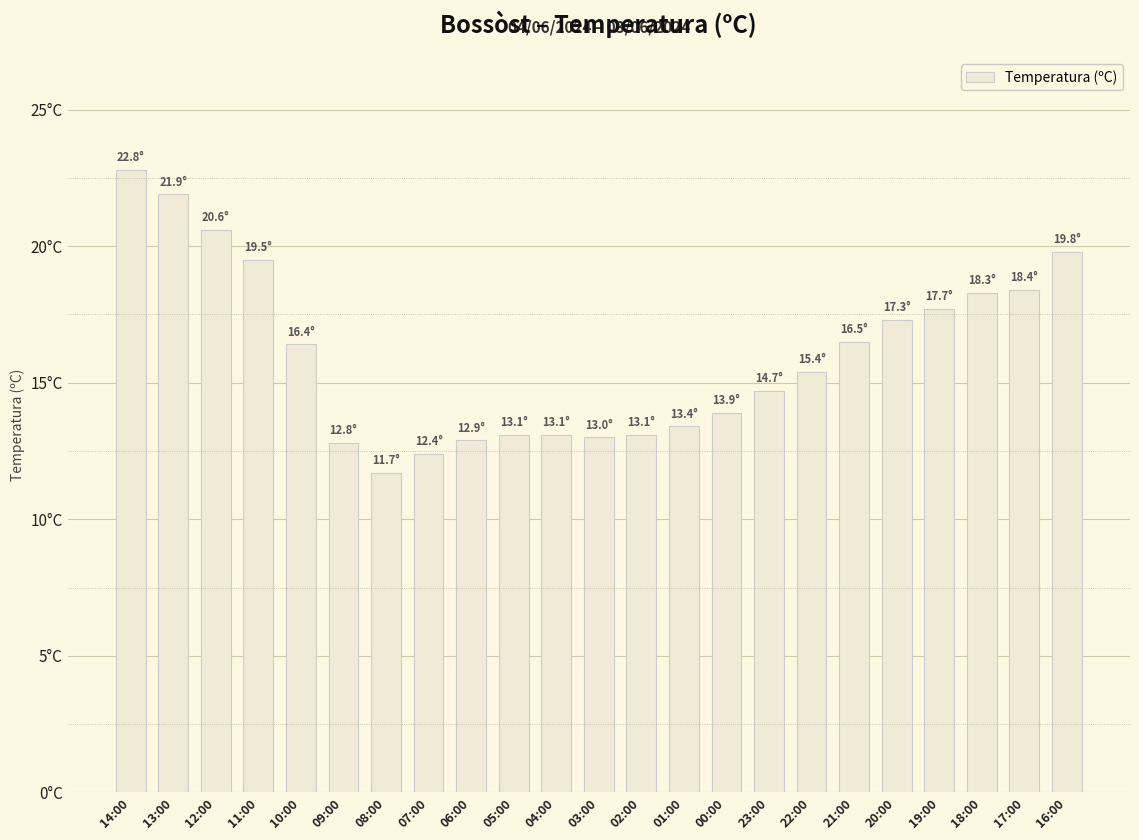

At which category does the chart reach its minimum across all series?

08:00